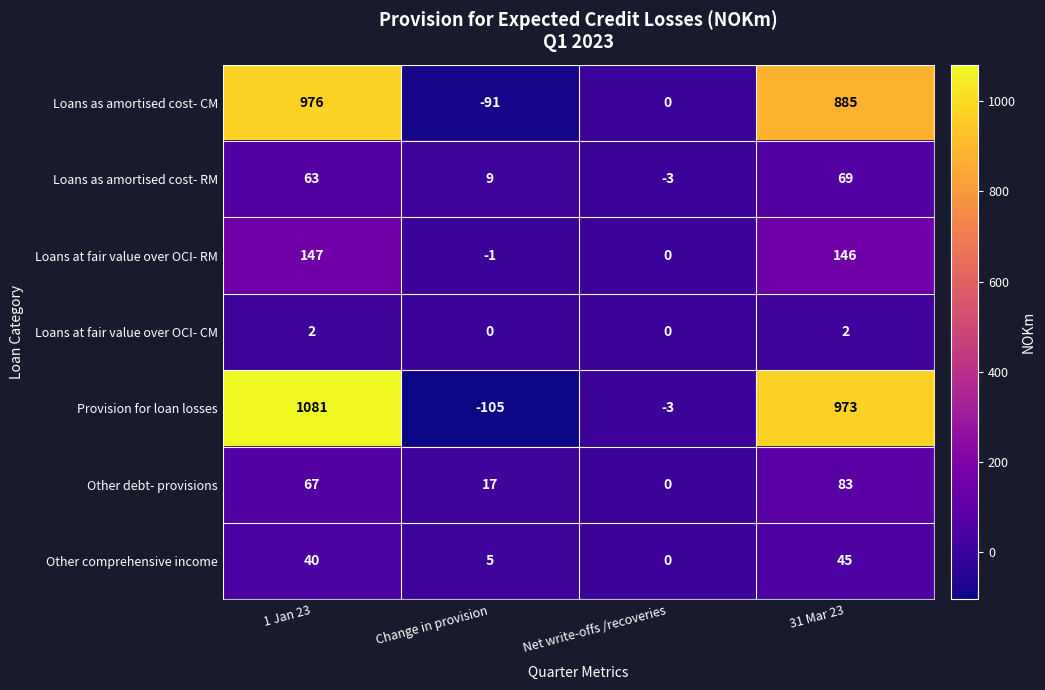

How many data points does each series have?

4